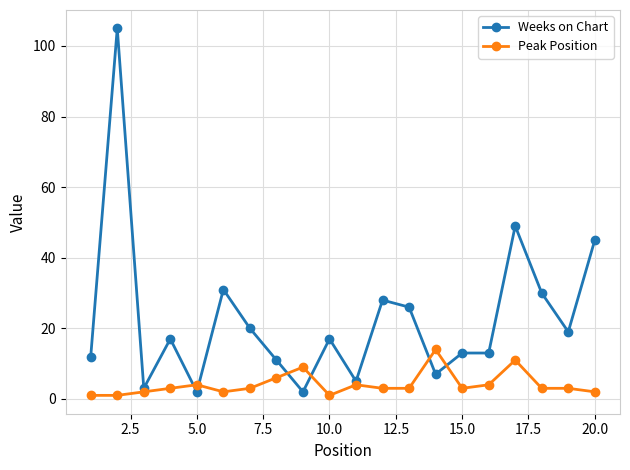

What is the maximum value for Peak Position?

14